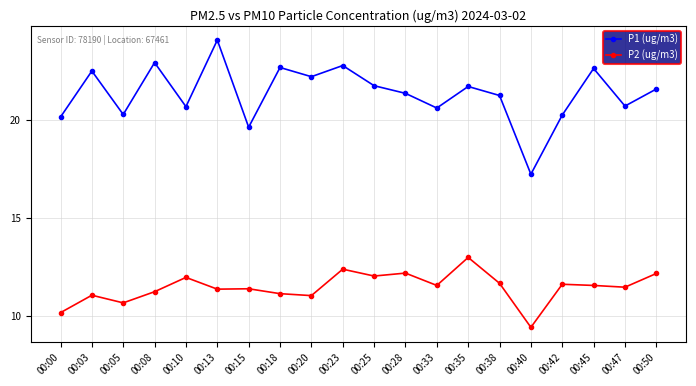

The P1 (ug/m3) series shows 21.3 at 00:38. True or false?

True